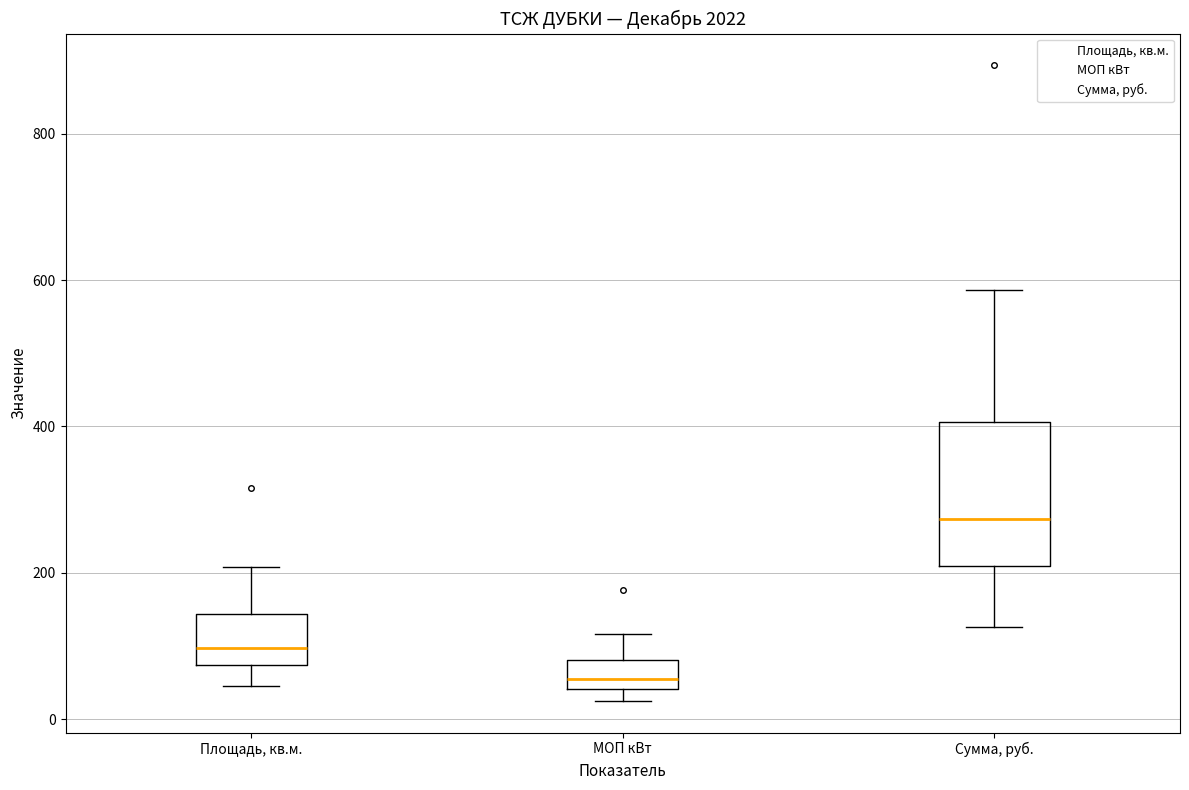

Where is the upper edge of the box for Площадь, кв.м. on the y-axis? The values are not printed on the chart, so give them approximately, as read against the axis.

140